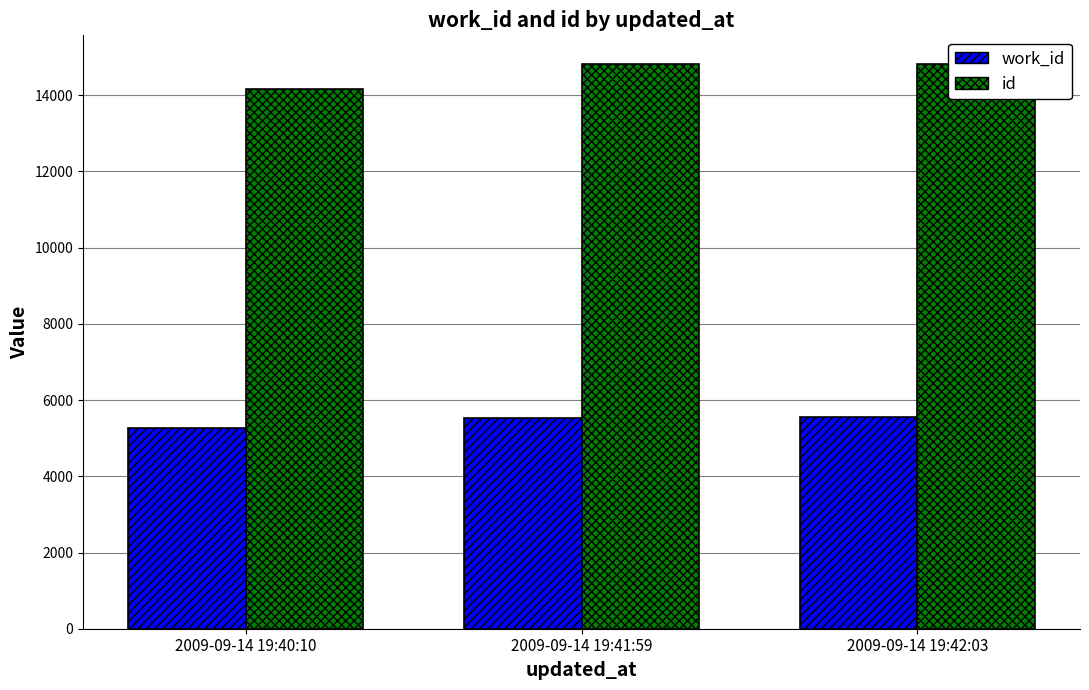

What is the difference between the maximum and minimum values in the work_id series?

289